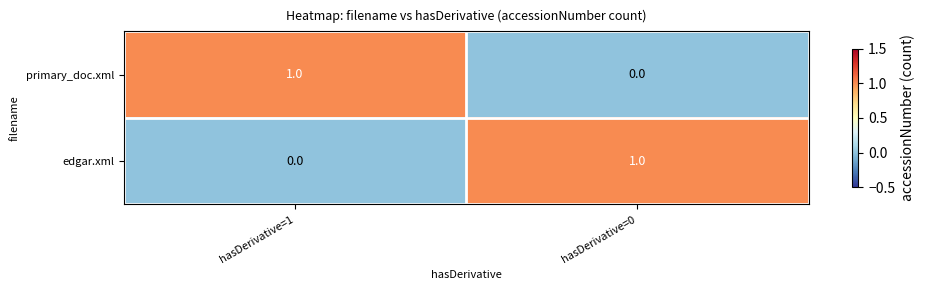

Reading right to left, transcribe all the data shown in this chart.

primary_doc.xml: hasDerivative=0=0	hasDerivative=1=1
edgar.xml: hasDerivative=0=1	hasDerivative=1=0